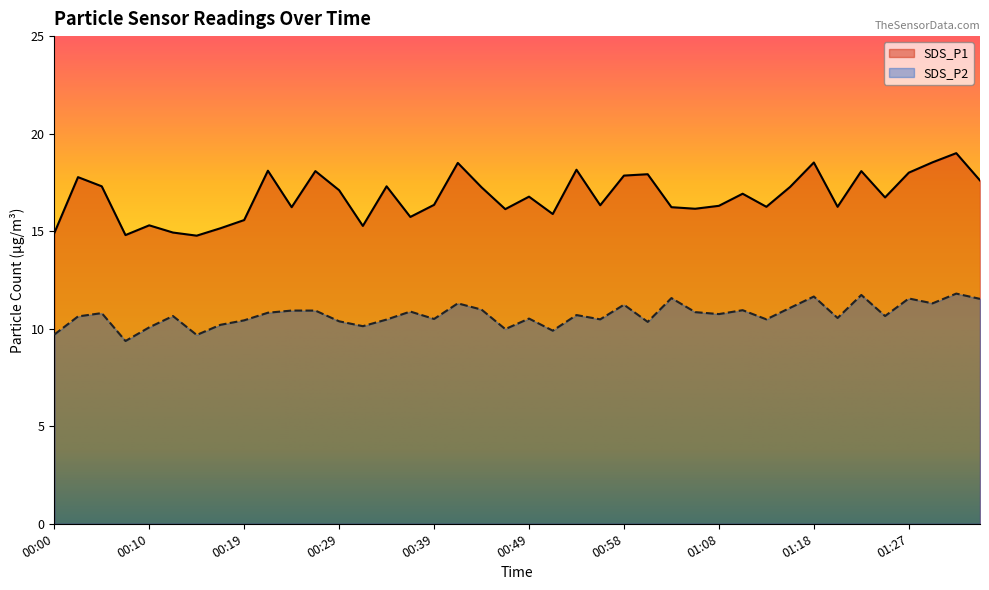

Between 01:20 and 01:35, which series saw the biggest shift?

SDS_P1